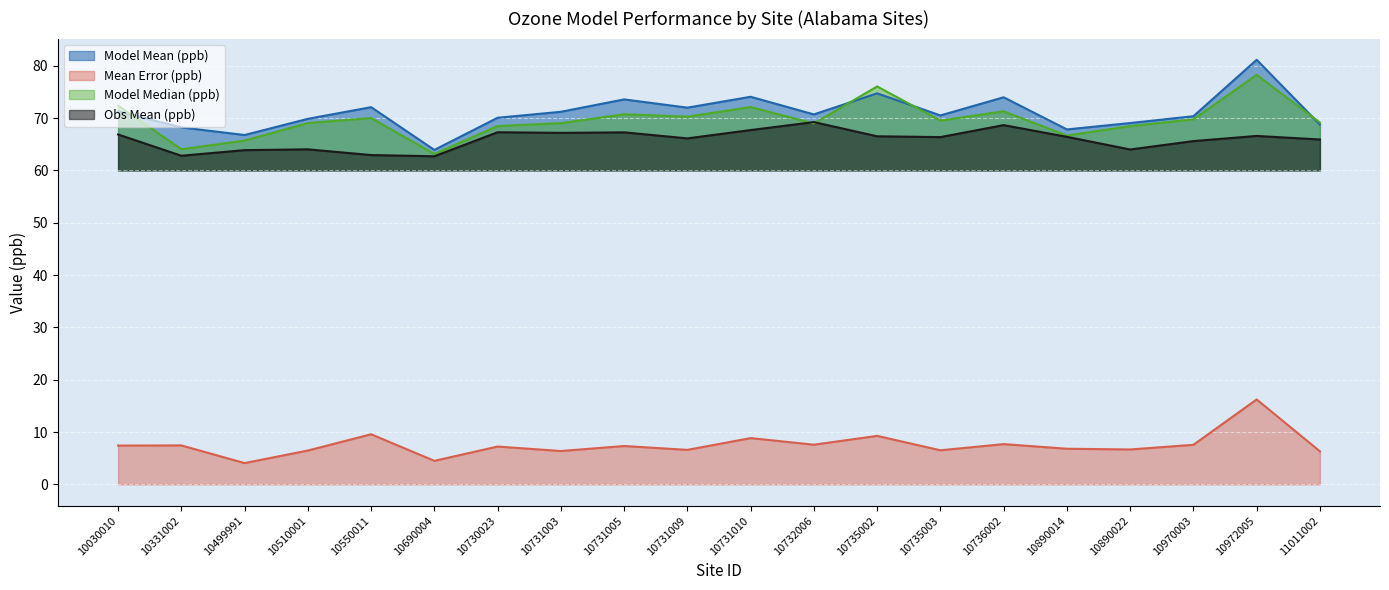

Which category has the lowest value across all series?

10499991